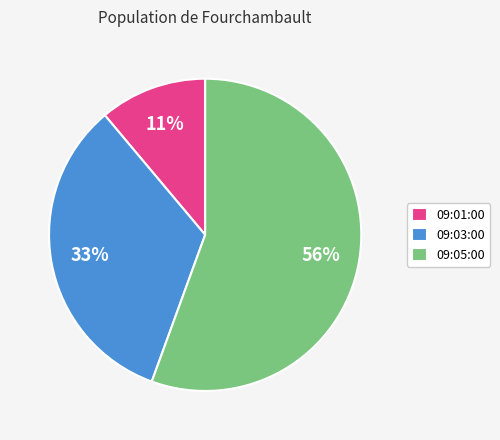

Rank the categories by value from highest to lowest.

09:05:00, 09:03:00, 09:01:00